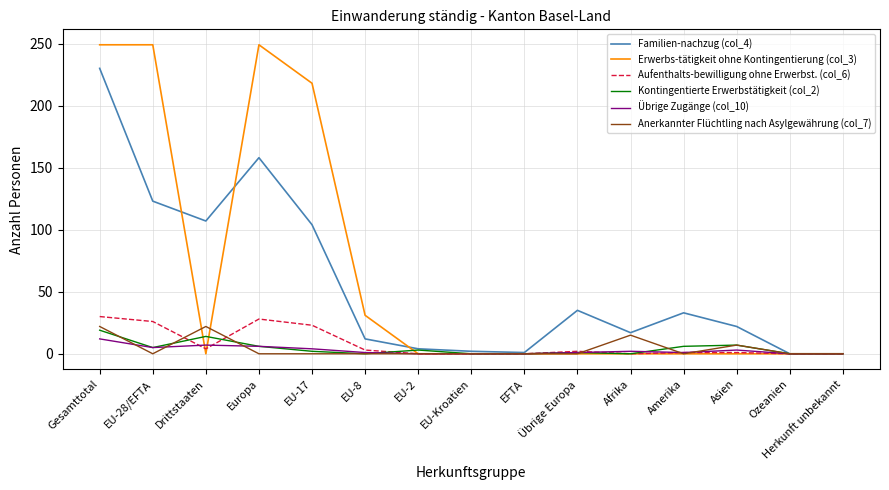

Count the Anerkannter Flüchtling nach Asylgewährung (col_7) values in the range 0 to 7.

12